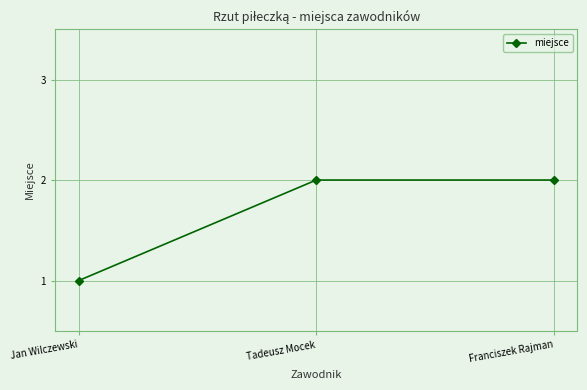

What is the change in value from Jan Wilczewski to Franciszek Rajman?

+1